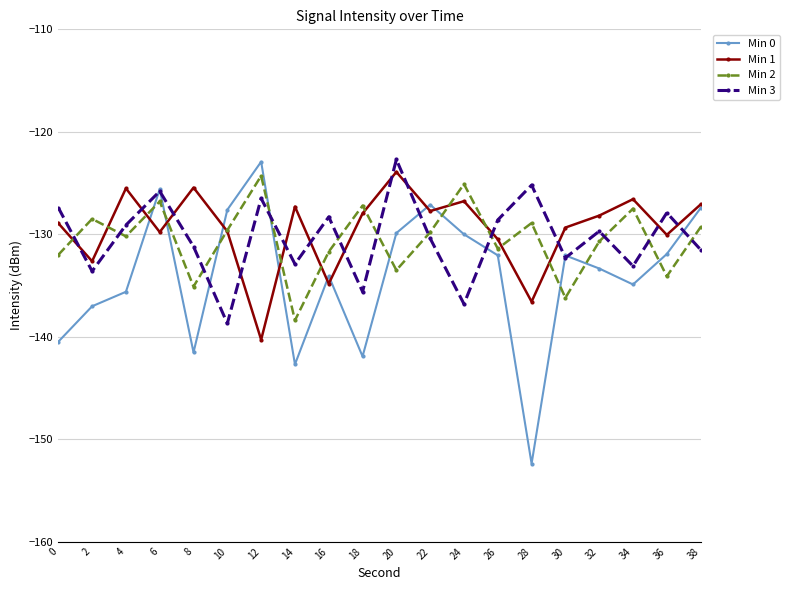

How many distinct data groups are displayed?

4